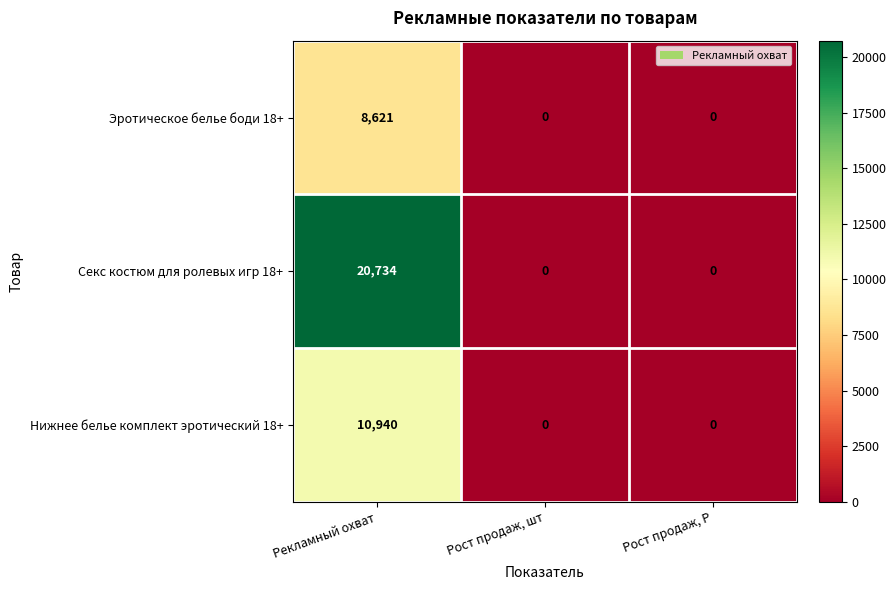

Which series has the largest range (max minus min)?

Секс костюм для ролевых игр 18+